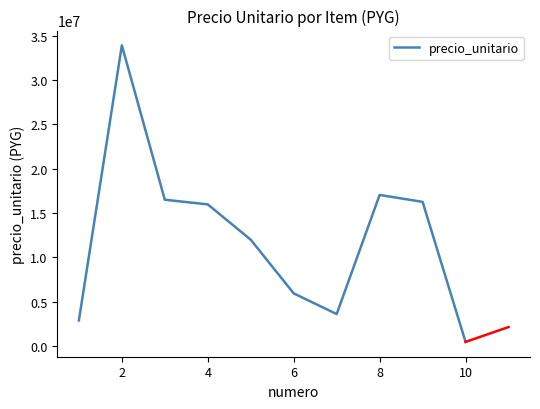

How many lines are shown in the chart?

1